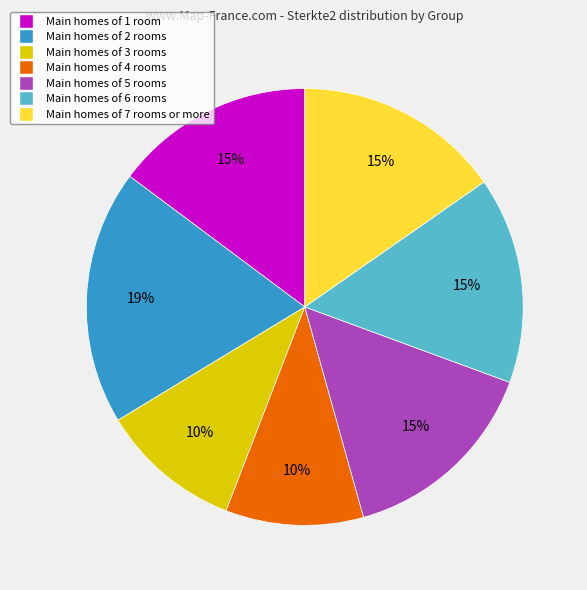

Does any single category account for the majority?

No